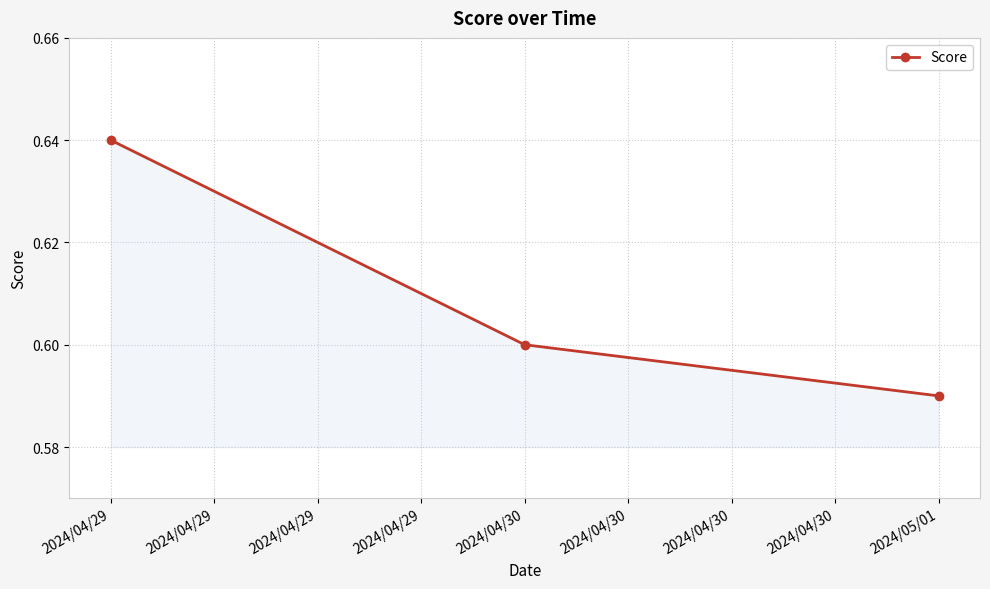

Rank the categories by value from lowest to highest.

2024/05/01, 2024/04/30, 2024/04/29